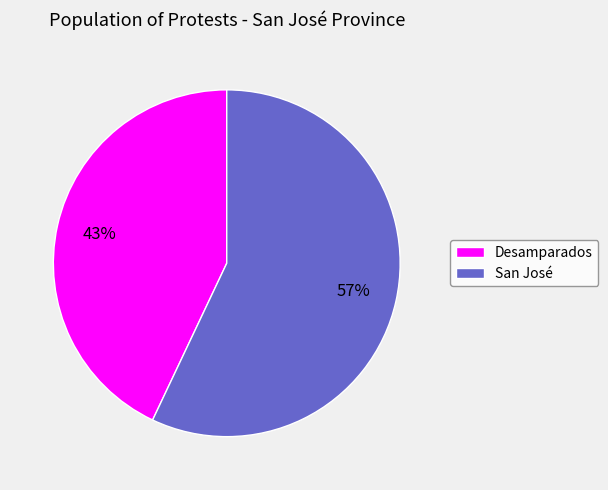

Approximately how many times larger is the value at San José compared to Desamparados?

1.3